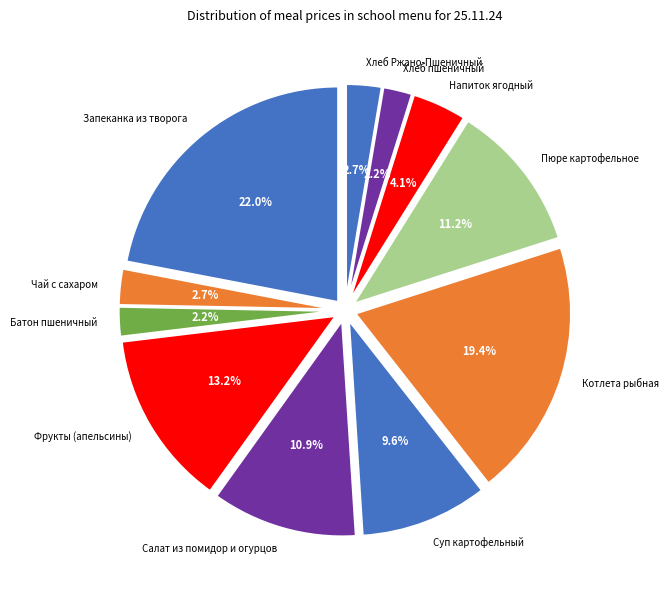

The Фрукты (апельсины) slice represents 21% of the pie. True or false?

False